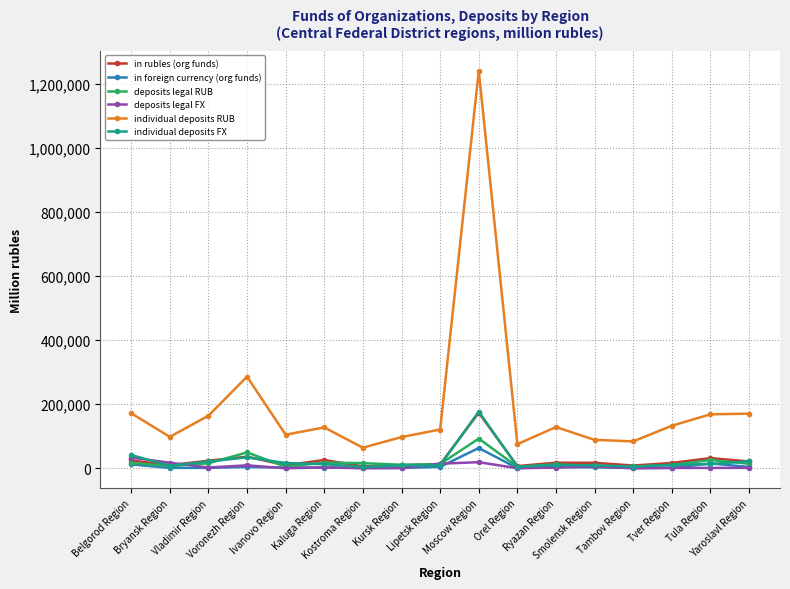

Read the individual deposits RUB value at Belgorod Region.

171663